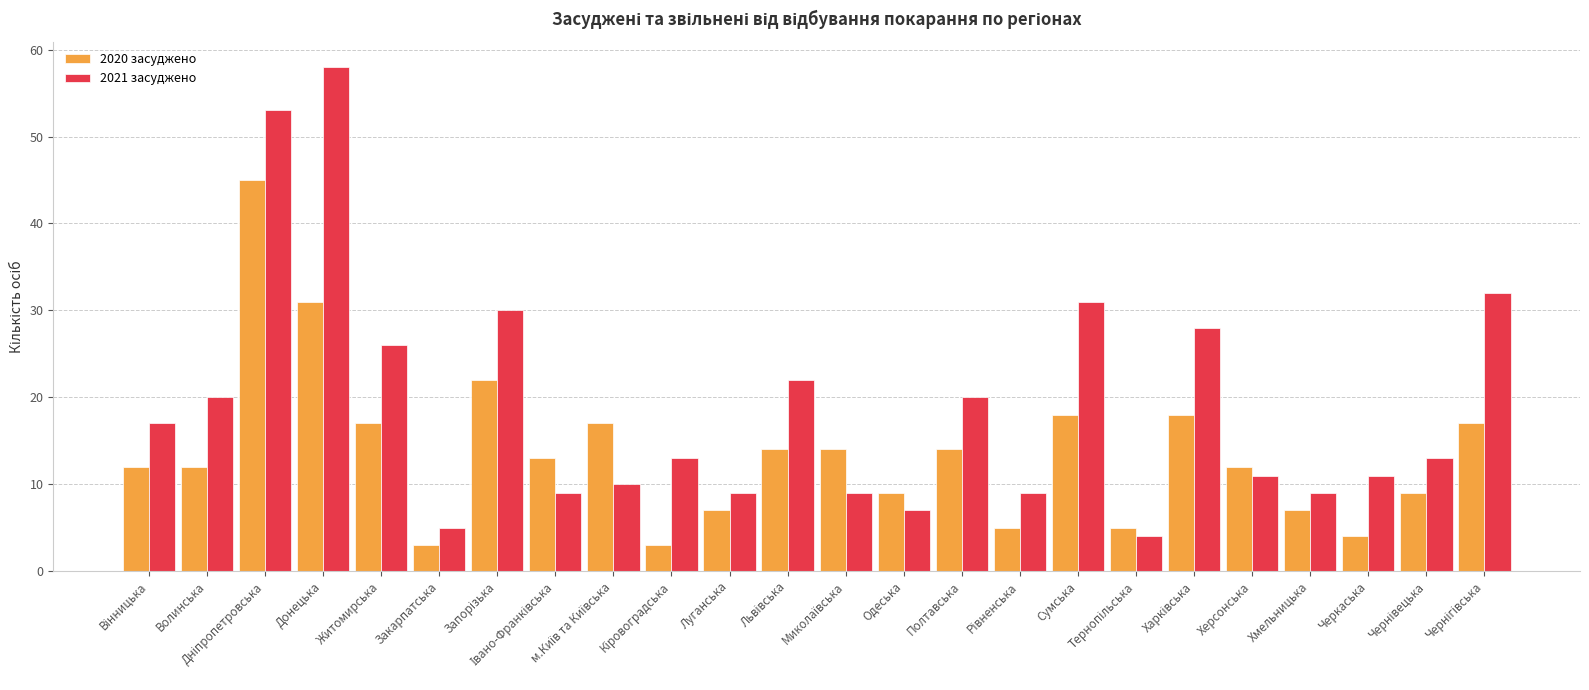

What is the difference between the second highest and minimum values in the 2021 засуджено series?

49